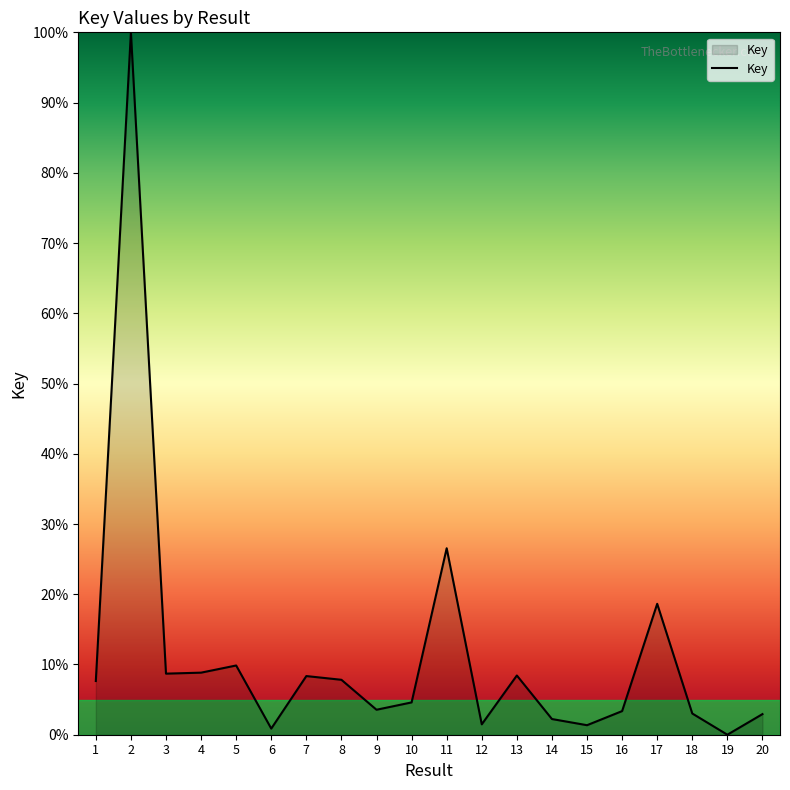

What is the difference between the maximum and second lowest values?

99.1